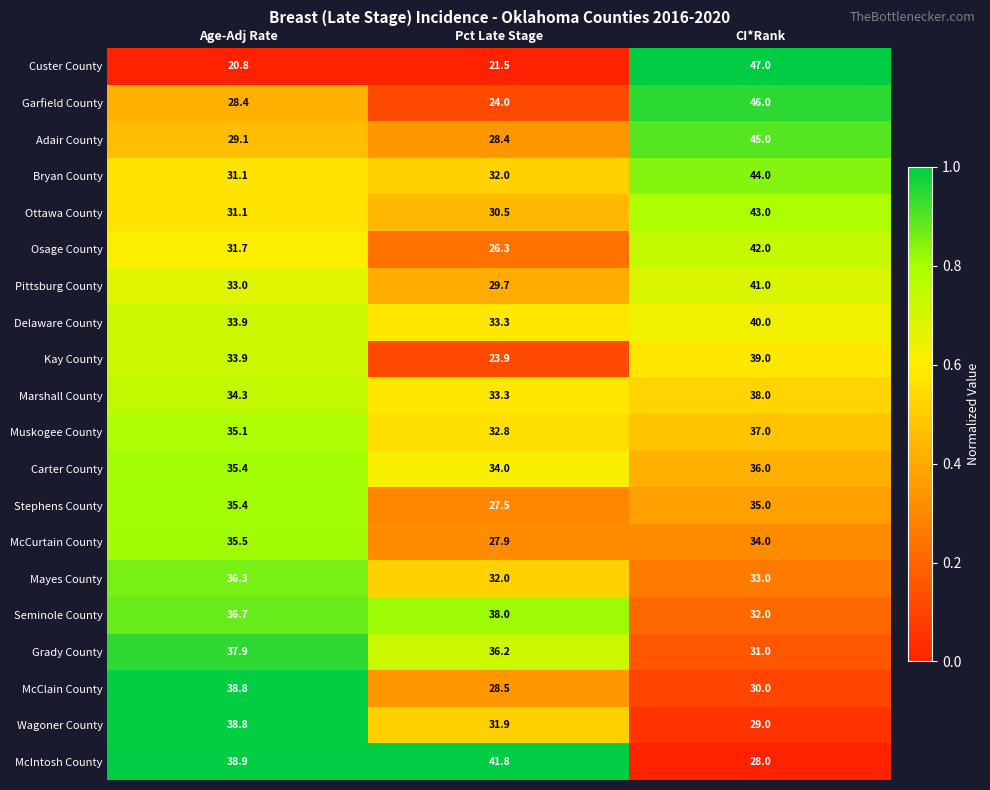

What is the lowest value of the Ottawa County series?

30.5